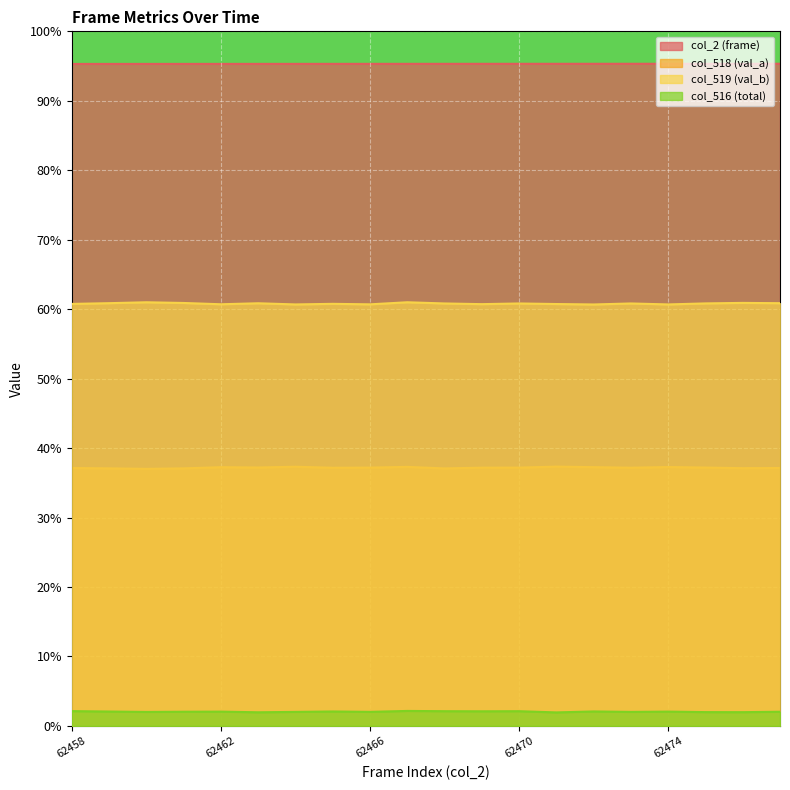

Rank the series by their maximum value, from highest to lowest.

col_2 (frame), col_519 (val_b), col_518 (val_a), col_516 (total)